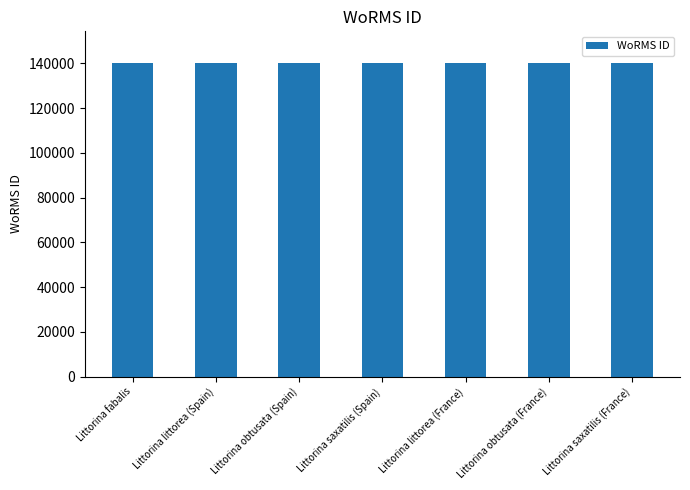

The chart shows a value of 239891 at Littorina obtusata (France). True or false?

False